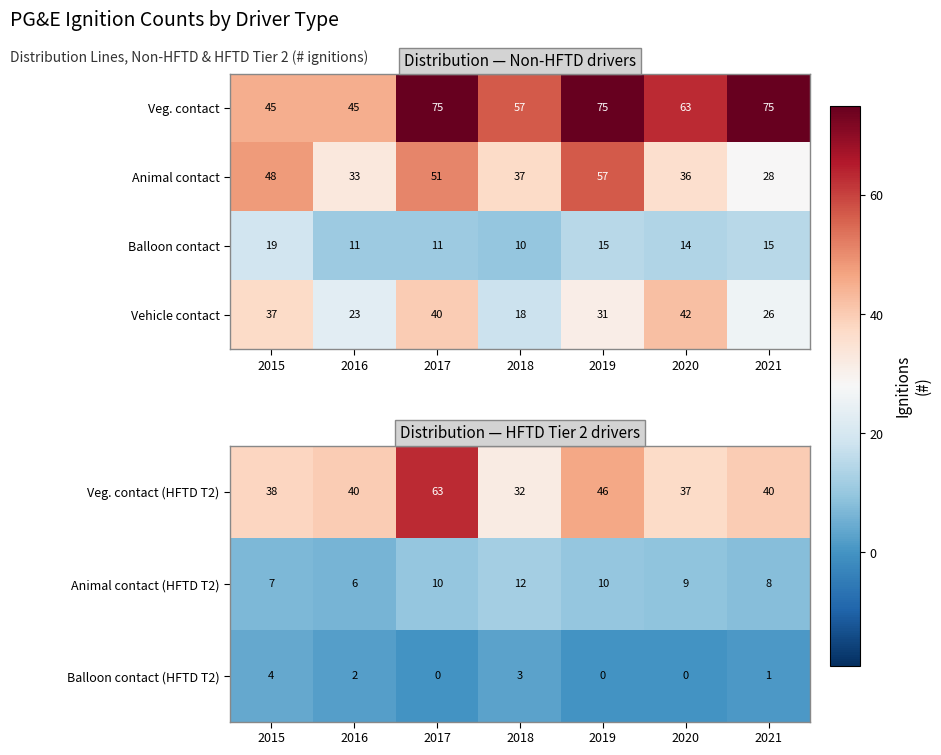

What is the maximum value shown in the chart?

63